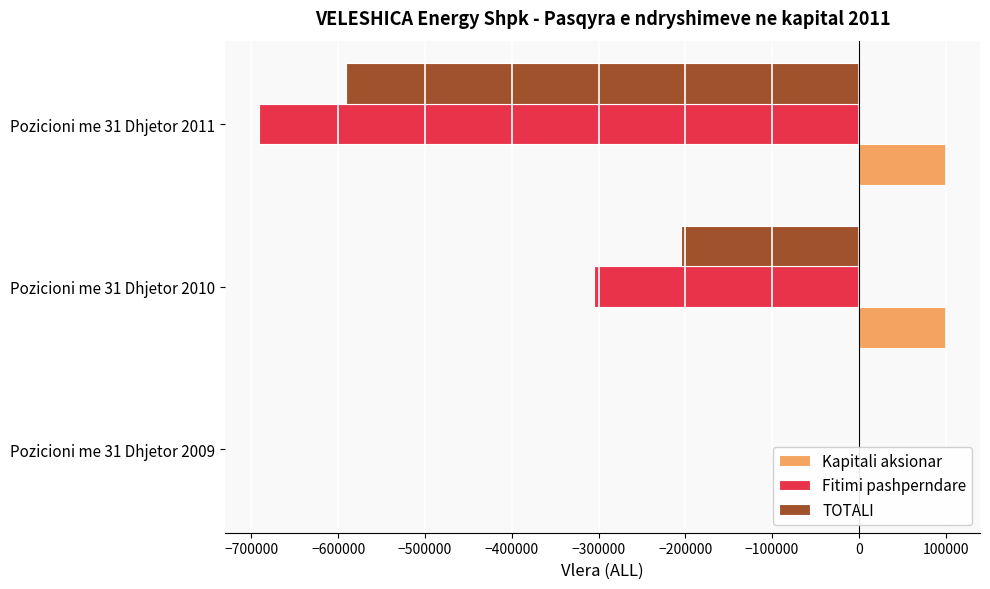

What is the value of the TOTALI bar at the 3rd from the left?

-591032.3